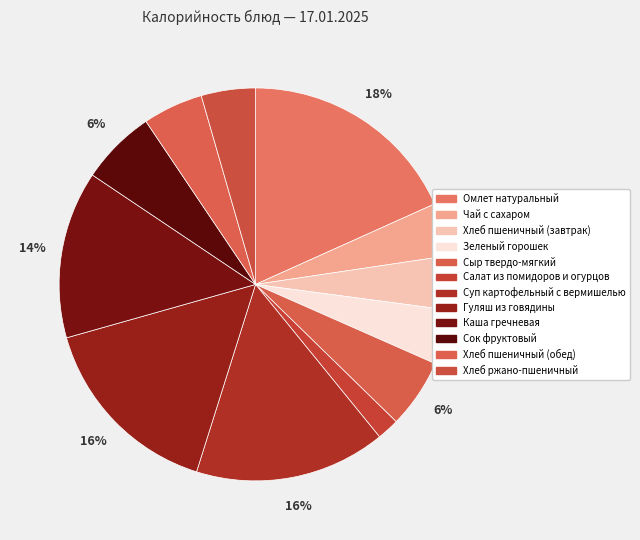

Is there a majority slice in this chart?

No